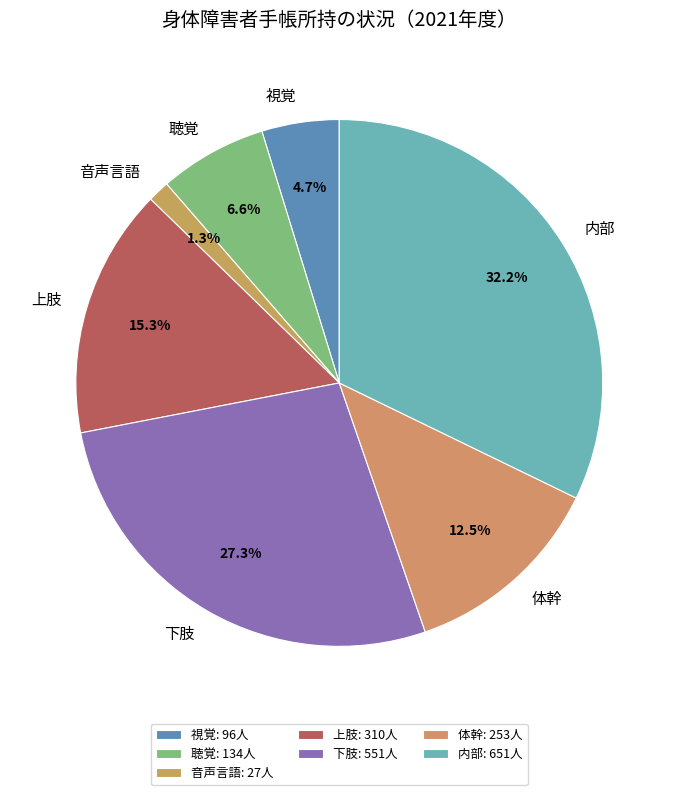

Does 視覚 represent more than half of the total?

No